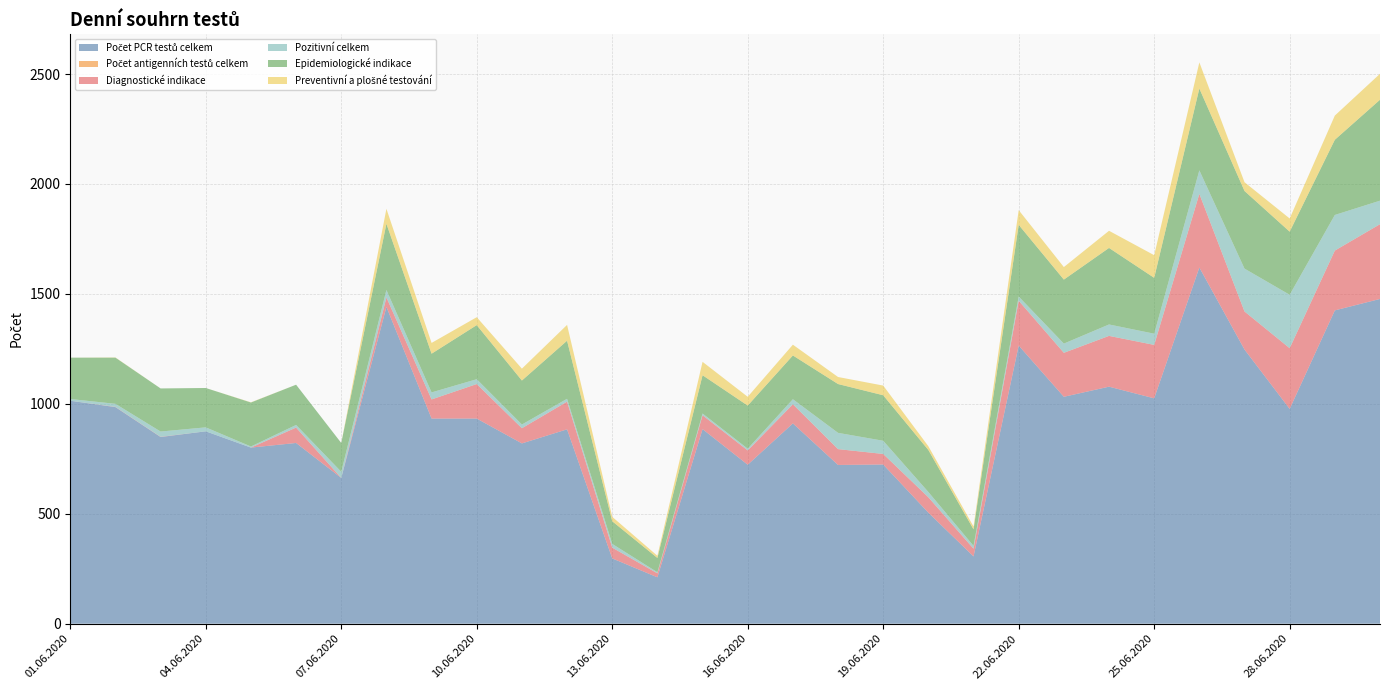

Reading left to right, transcribe all the data shown in this chart.

Počet PCR testů celkem: 01.06.2020=1014	02.06.2020=985	03.06.2020=849	04.06.2020=875	05.06.2020=801	06.06.2020=822	07.06.2020=663	08.06.2020=1441	09.06.2020=933	10.06.2020=933	11.06.2020=820	12.06.2020=884	13.06.2020=297	14.06.2020=211	15.06.2020=885	16.06.2020=723	17.06.2020=911	18.06.2020=722	19.06.2020=724	20.06.2020=505	21.06.2020=306	22.06.2020=1265	23.06.2020=1032	24.06.2020=1078	25.06.2020=1025	26.06.2020=1620	27.06.2020=1247	28.06.2020=977	29.06.2020=1425	30.06.2020=1477
Počet antigenních testů celkem: 01.06.2020=0	02.06.2020=0	03.06.2020=0	04.06.2020=0	05.06.2020=0	06.06.2020=0	07.06.2020=0	08.06.2020=0	09.06.2020=0	10.06.2020=0	11.06.2020=0	12.06.2020=0	13.06.2020=0	14.06.2020=0	15.06.2020=0	16.06.2020=0	17.06.2020=0	18.06.2020=0	19.06.2020=0	20.06.2020=0	21.06.2020=0	22.06.2020=0	23.06.2020=0	24.06.2020=0	25.06.2020=0	26.06.2020=0	27.06.2020=0	28.06.2020=0	29.06.2020=0	30.06.2020=0
Diagnostické indikace: 01.06.2020=0	02.06.2020=1	03.06.2020=1	04.06.2020=0	05.06.2020=0	06.06.2020=70	07.06.2020=0	08.06.2020=43	09.06.2020=87	10.06.2020=157	11.06.2020=69	12.06.2020=126	13.06.2020=49	14.06.2020=18	15.06.2020=63	16.06.2020=65	17.06.2020=87	18.06.2020=72	19.06.2020=48	20.06.2020=70	21.06.2020=35	22.06.2020=204	23.06.2020=200	24.06.2020=231	25.06.2020=243	26.06.2020=335	27.06.2020=173	28.06.2020=276	29.06.2020=272	30.06.2020=340
Pozitivní celkem: 01.06.2020=8	02.06.2020=14	03.06.2020=24	04.06.2020=18	05.06.2020=5	06.06.2020=12	07.06.2020=28	08.06.2020=34	09.06.2020=32	10.06.2020=22	11.06.2020=17	12.06.2020=13	13.06.2020=17	14.06.2020=5	15.06.2020=8	16.06.2020=8	17.06.2020=23	18.06.2020=74	19.06.2020=60	20.06.2020=24	21.06.2020=13	22.06.2020=19	23.06.2020=42	24.06.2020=52	25.06.2020=51	26.06.2020=107	27.06.2020=195	28.06.2020=243	29.06.2020=162	30.06.2020=107
Epidemiologické indikace: 01.06.2020=188	02.06.2020=210	03.06.2020=196	04.06.2020=179	05.06.2020=200	06.06.2020=183	07.06.2020=131	08.06.2020=301	09.06.2020=176	10.06.2020=246	11.06.2020=200	12.06.2020=264	13.06.2020=103	14.06.2020=65	15.06.2020=174	16.06.2020=196	17.06.2020=199	18.06.2020=222	19.06.2020=207	20.06.2020=191	21.06.2020=75	22.06.2020=326	23.06.2020=291	24.06.2020=348	25.06.2020=254	26.06.2020=372	27.06.2020=353	28.06.2020=287	29.06.2020=342	30.06.2020=459
Preventivní a plošné testování: 01.06.2020=0	02.06.2020=1	03.06.2020=0	04.06.2020=0	05.06.2020=1	06.06.2020=0	07.06.2020=0	08.06.2020=68	09.06.2020=49	10.06.2020=36	11.06.2020=54	12.06.2020=72	13.06.2020=20	14.06.2020=10	15.06.2020=61	16.06.2020=40	17.06.2020=49	18.06.2020=32	19.06.2020=44	20.06.2020=17	21.06.2020=13	22.06.2020=67	23.06.2020=57	24.06.2020=78	25.06.2020=103	26.06.2020=119	27.06.2020=40	28.06.2020=60	29.06.2020=110	30.06.2020=118